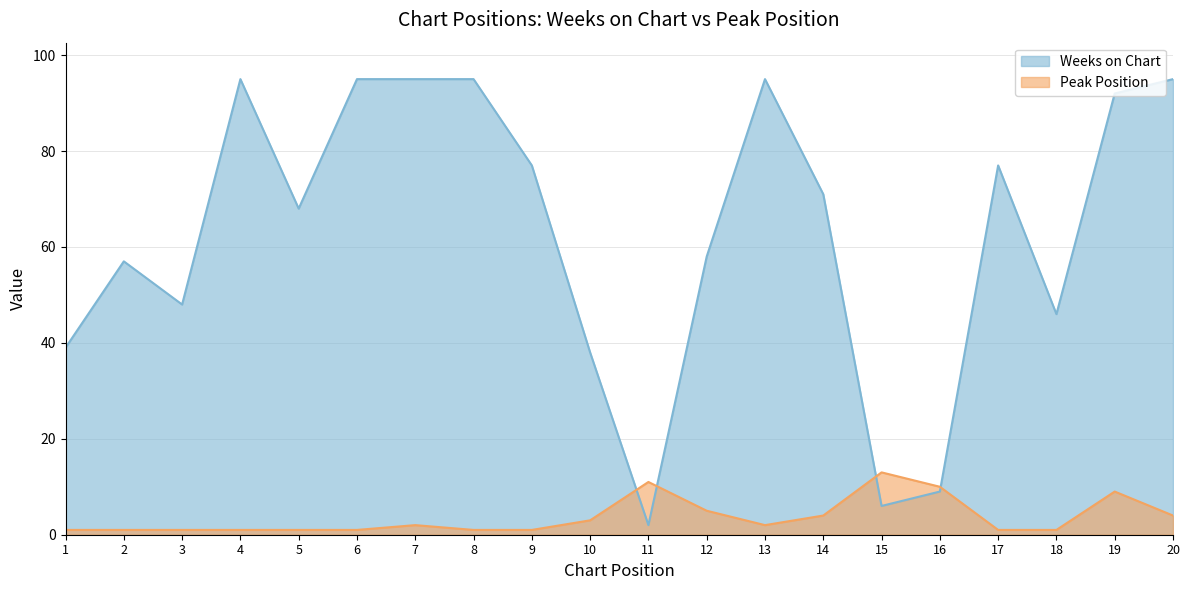

The Weeks on Chart series shows 29 at 17. True or false?

False